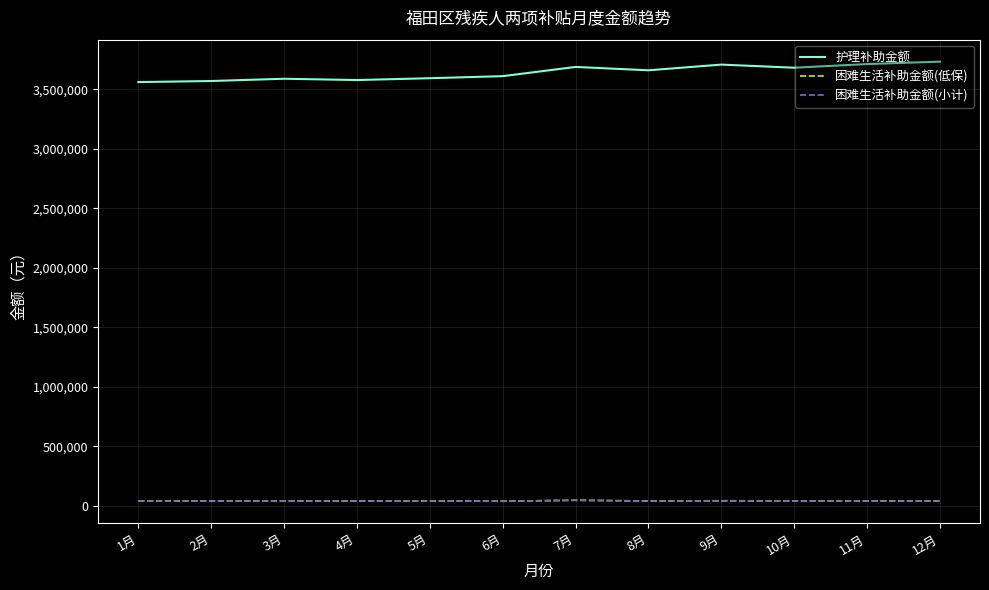

Which series has the widest spread of values?

护理补助金额